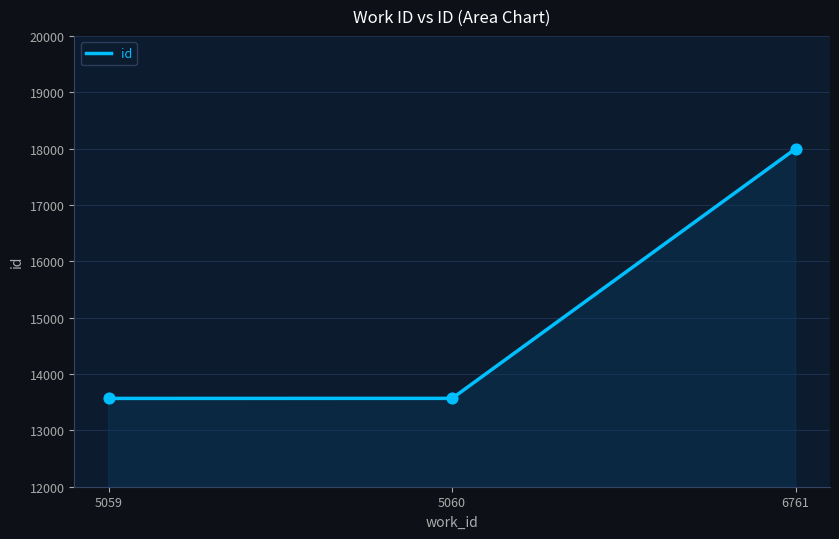

What is the ratio of the value at 5060 to the value at 6761?

0.8